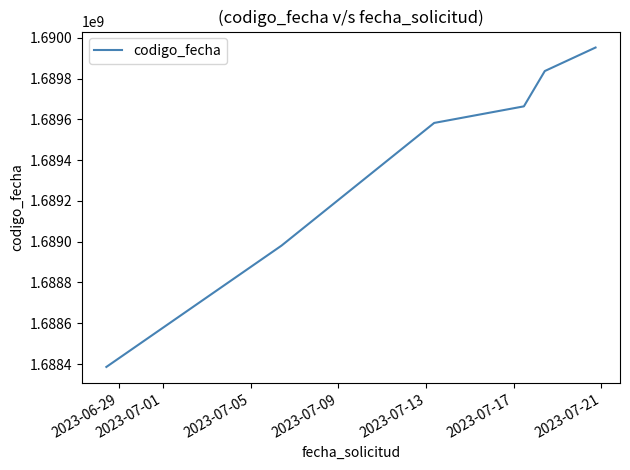

What is the greatest value displayed?

1689952622